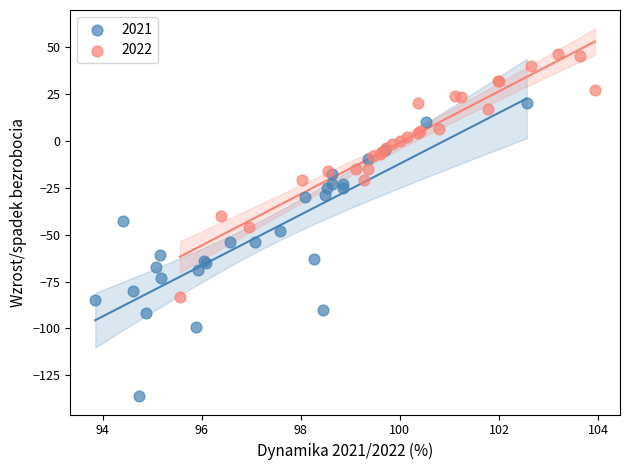

Which series reaches the maximum Y coordinate?

2022